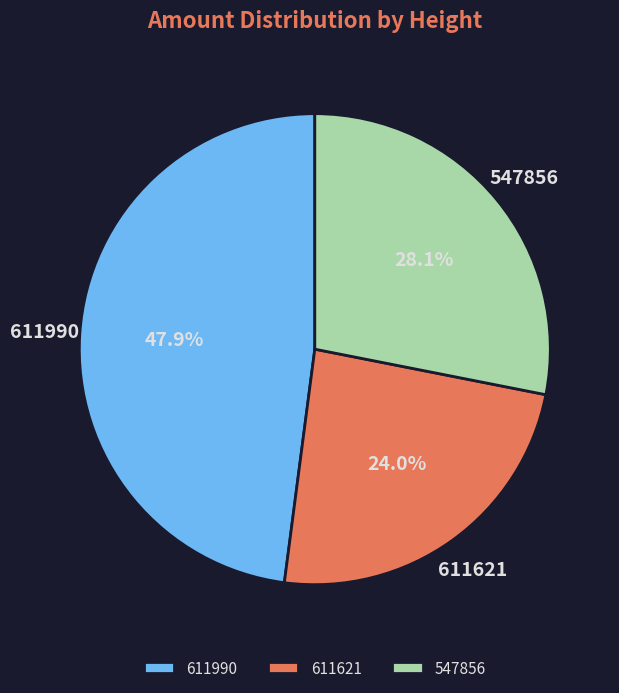

How many segments does this pie chart have?

3